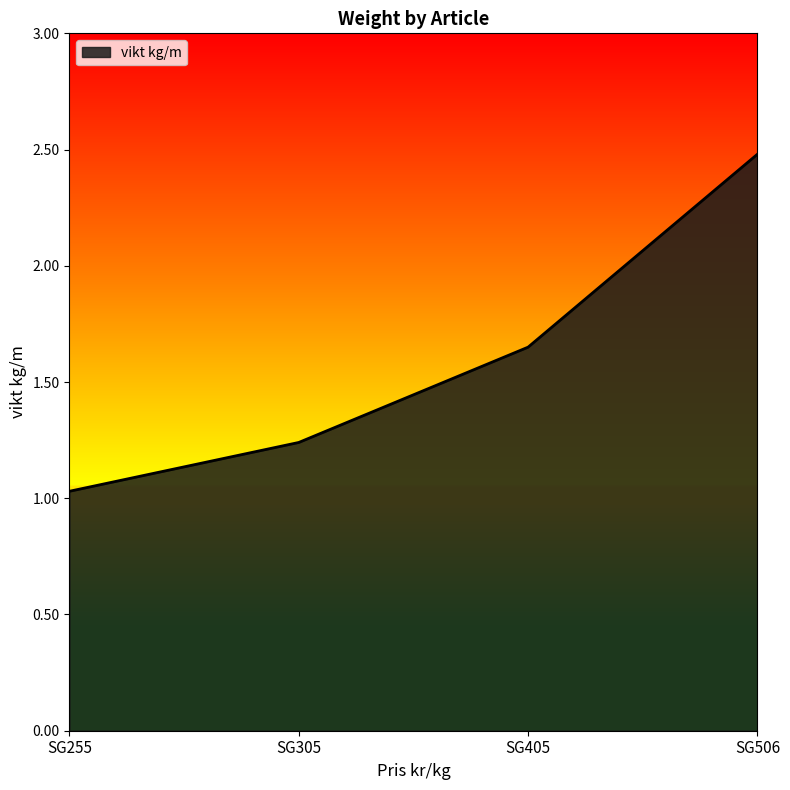

Which category has the lowest value across all series?

SG255